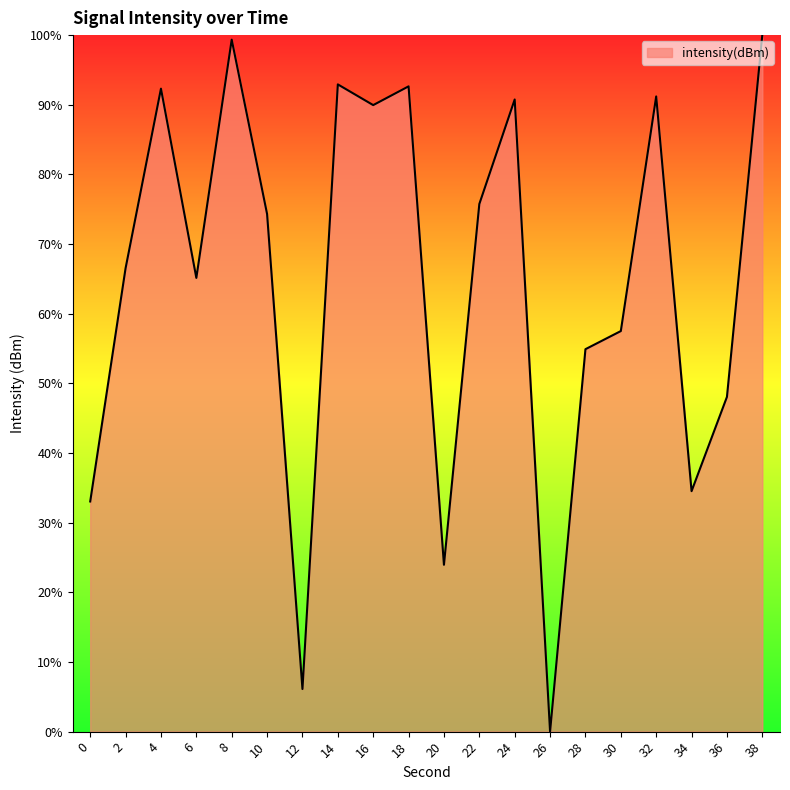

The value at 0 is 21.7. True or false?

False